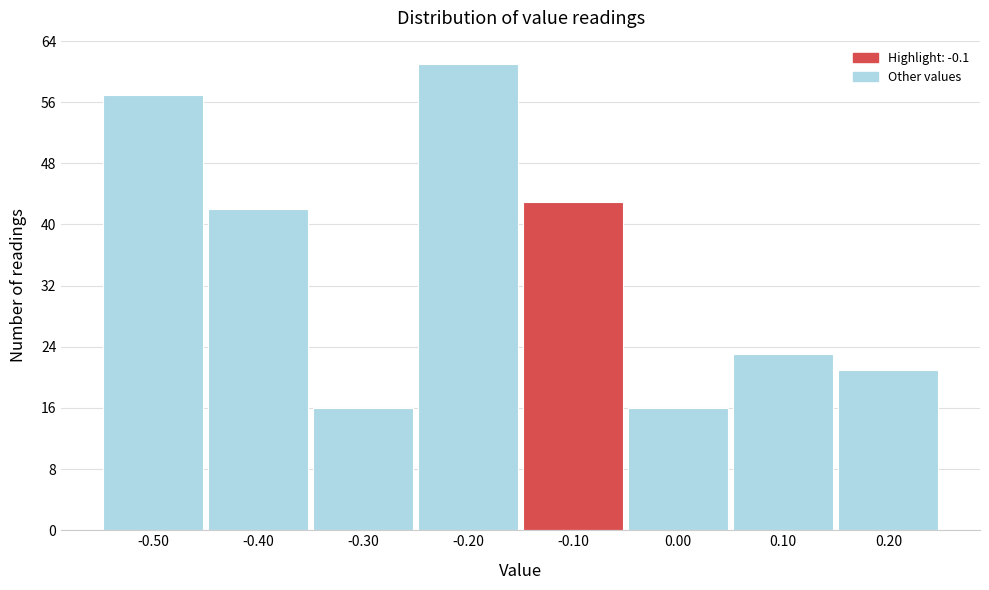

What is the height of the bar covering 0.15 to 0.25 on the x-axis? The values are not printed on the chart, so give them approximately, as read against the axis.

21